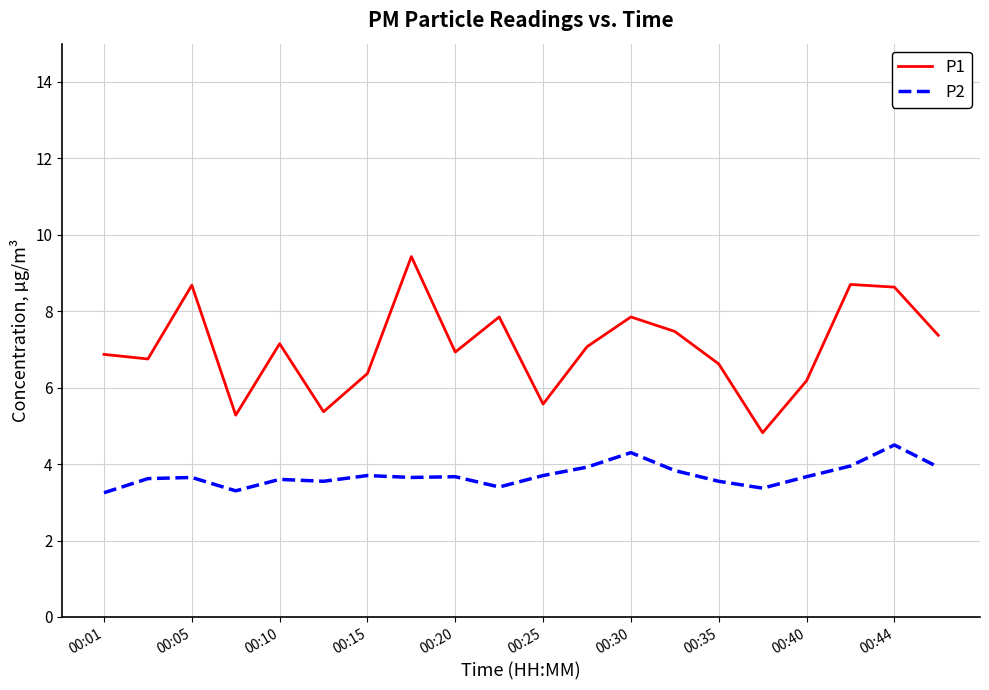

Does the chart display data point markers on the line(s)?

No